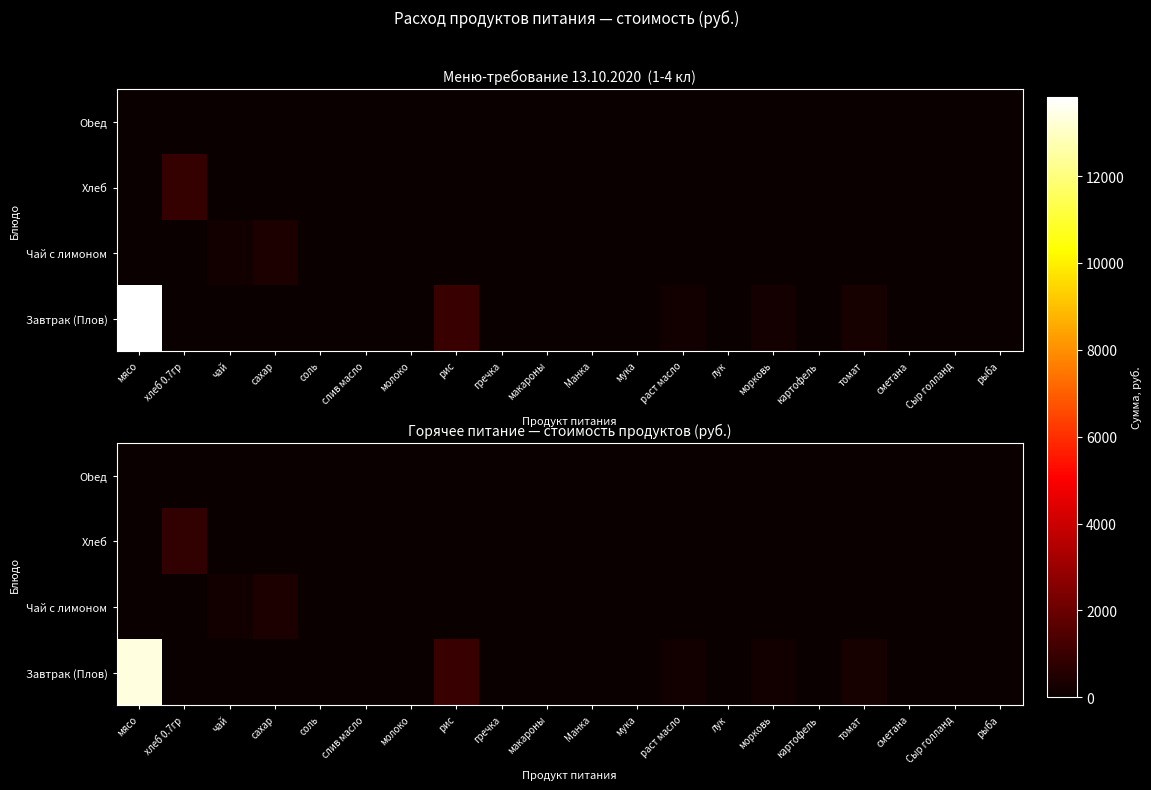

At which category is the sum across all series the highest?

мясо